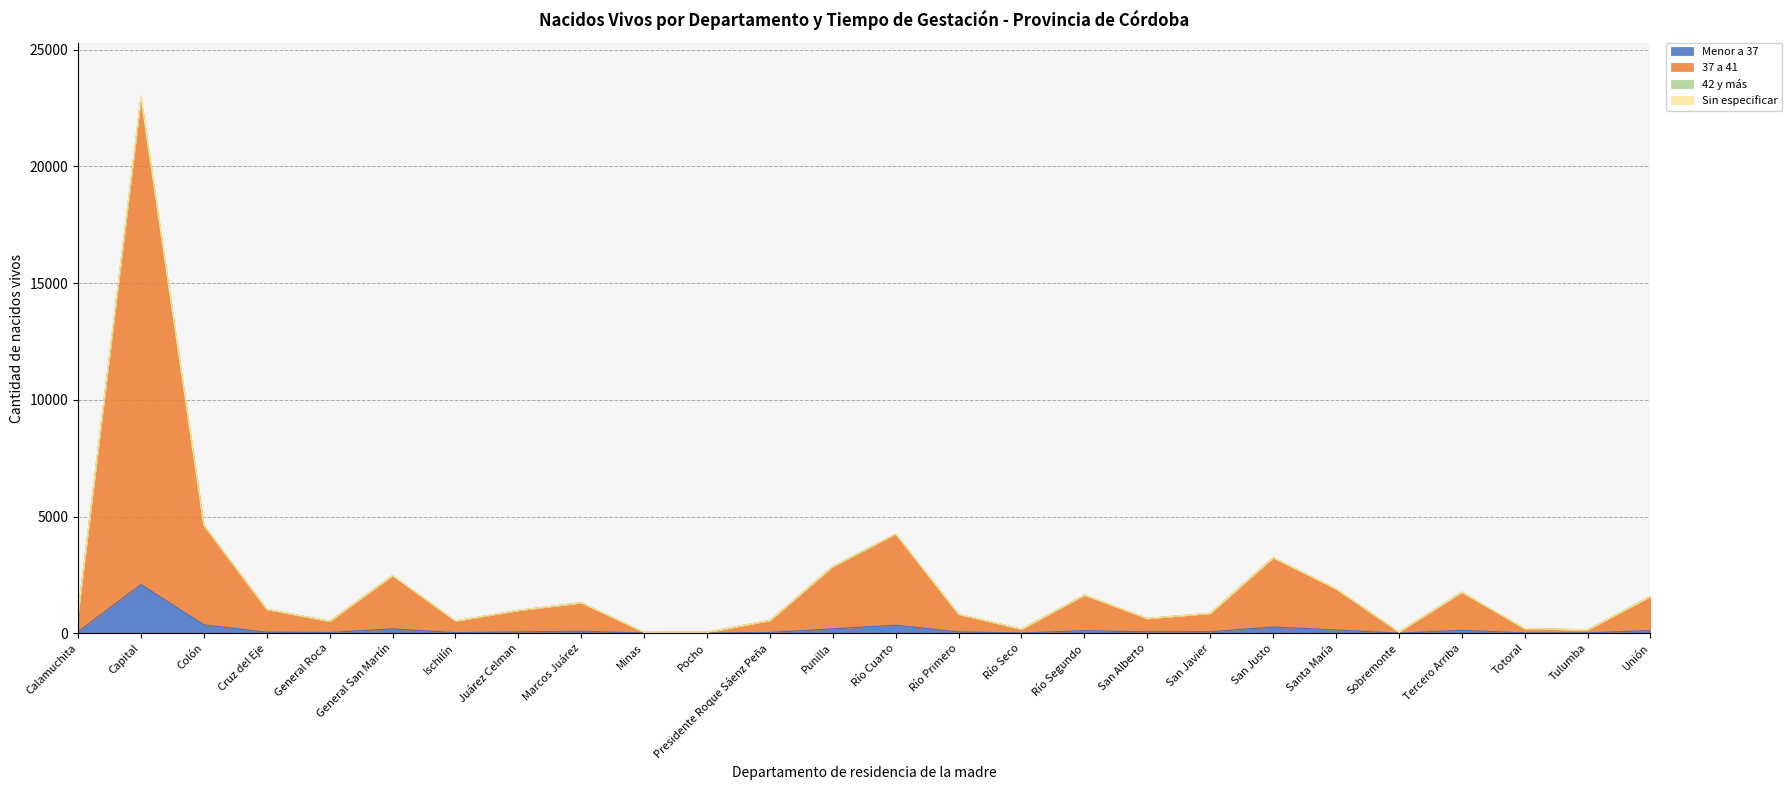

True or false: Menor a 37 has a value of 61 at Presidente Roque Sáenz Peña.

False